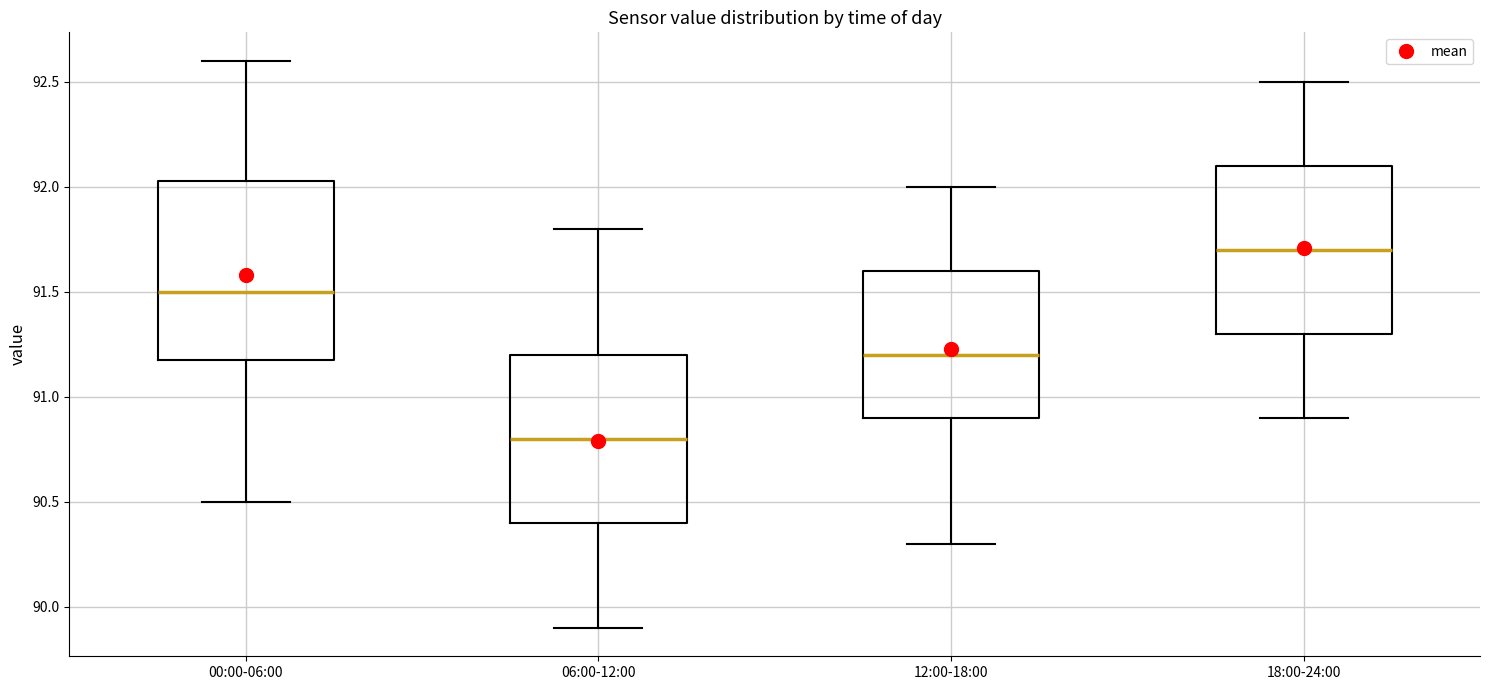

Where does the median line of the box for 00:00-06:00 sit on the y-axis? The values are not printed on the chart, so give them approximately, as read against the axis.

91.50